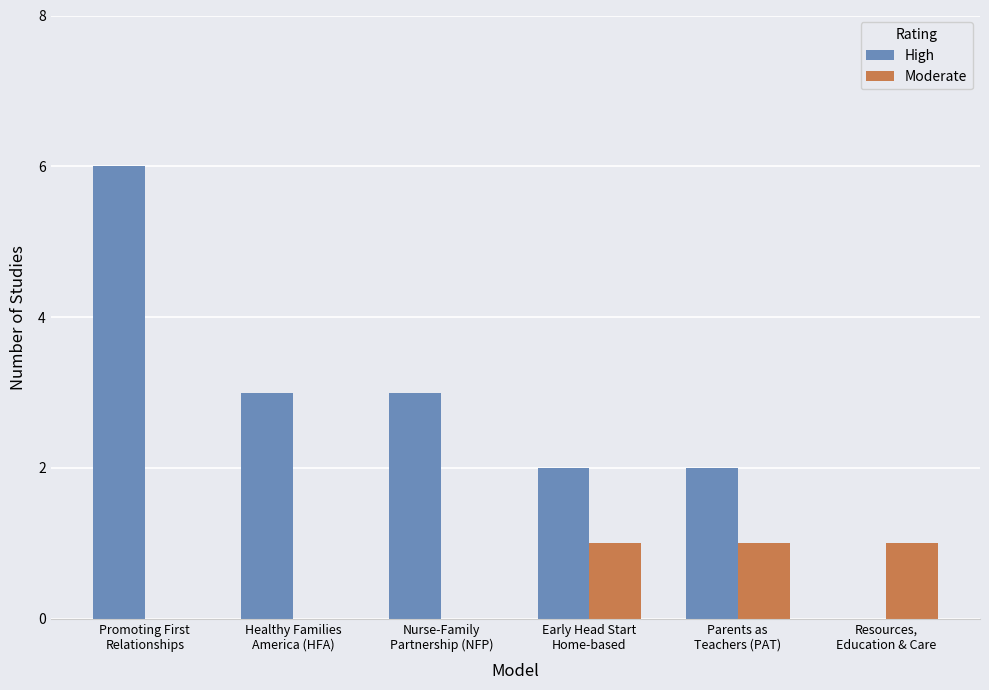

Is the value of Moderate at Nurse-Family
Partnership (NFP) greater than the value of High at Healthy Families
America (HFA)?

No